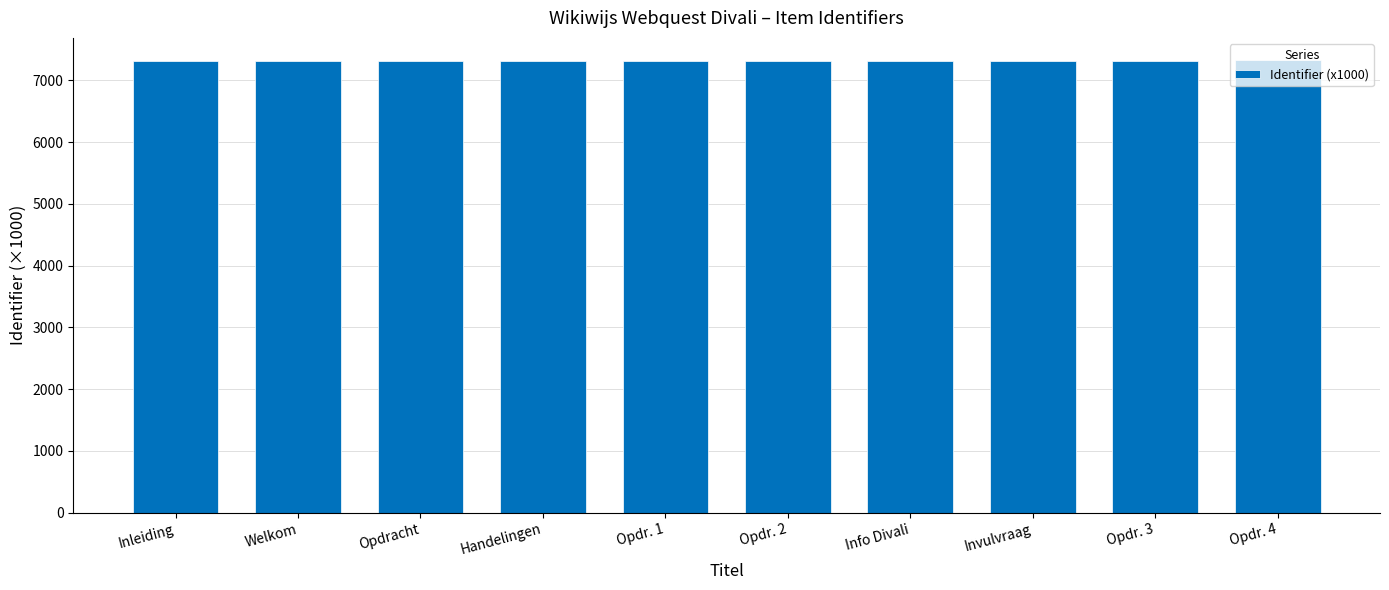

Approximately how many times larger is the value at Welkom compared to Info Divali?

1.0